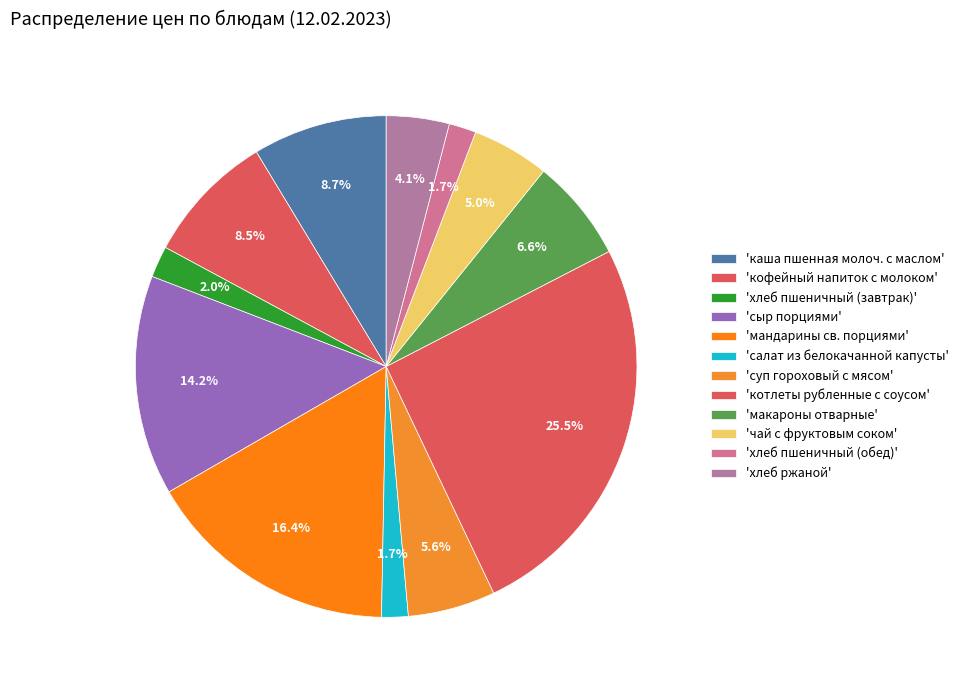

How many slices are in this pie chart?

12